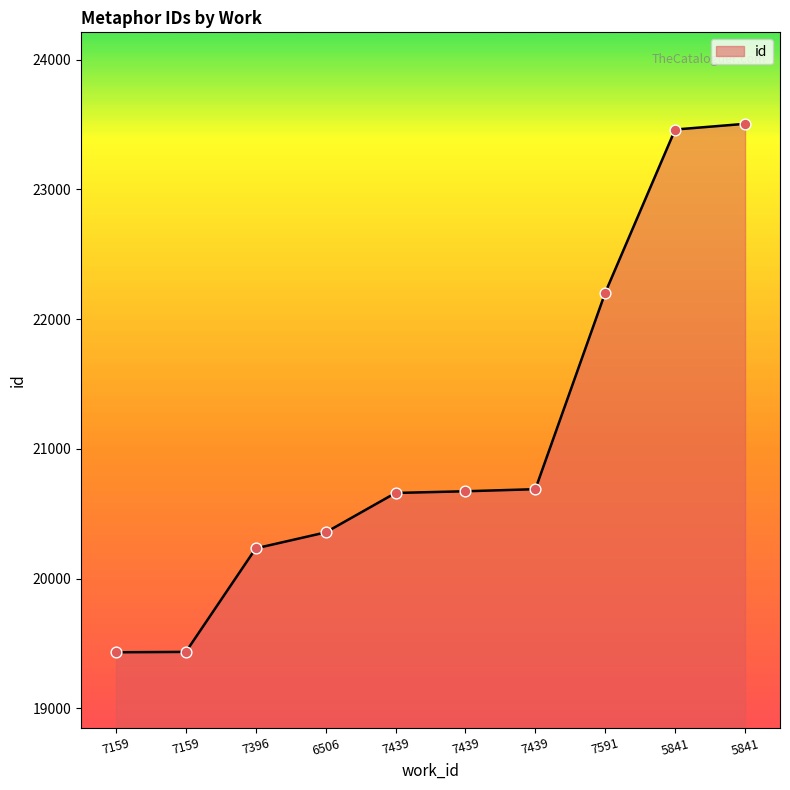

Does the chart have visible grid lines?

No